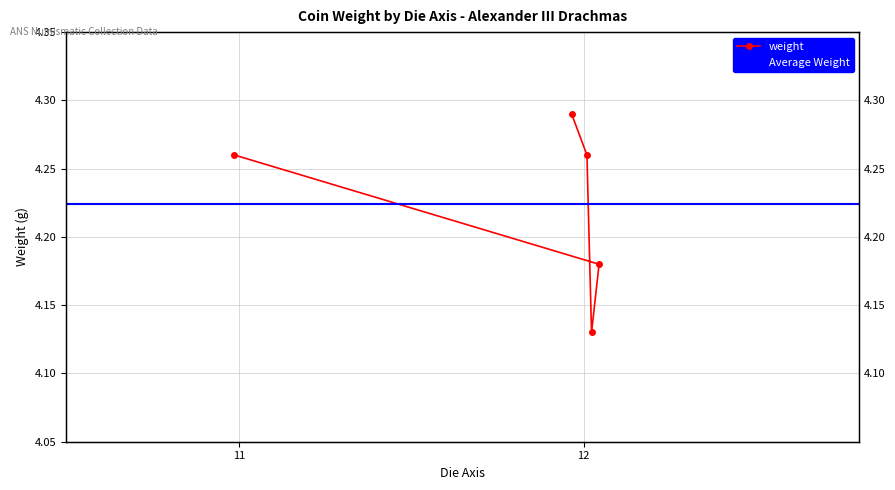

Is it true that the value at 12 is 4.3?

True